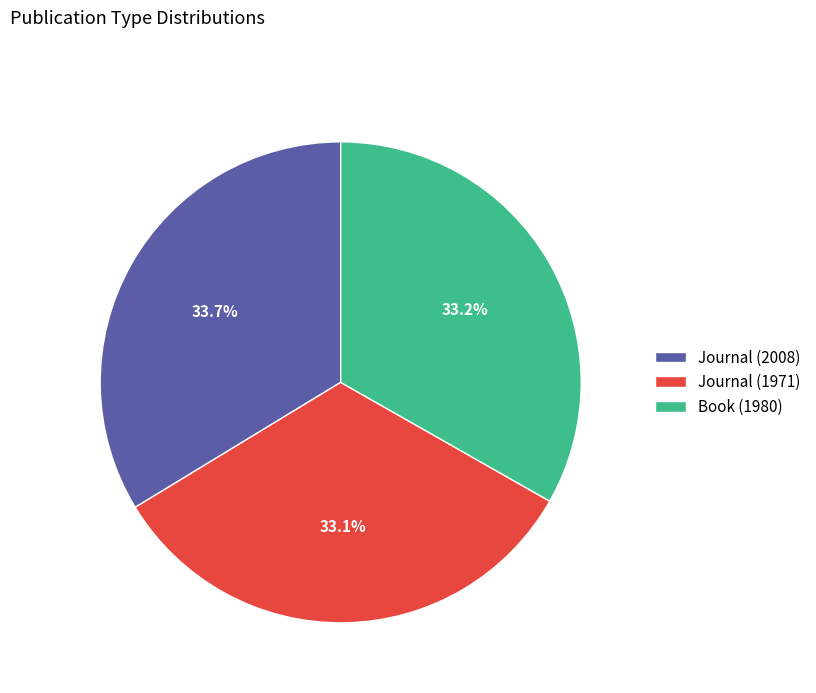

True or false: Journal (2008) accounts for 34% of the total.

True